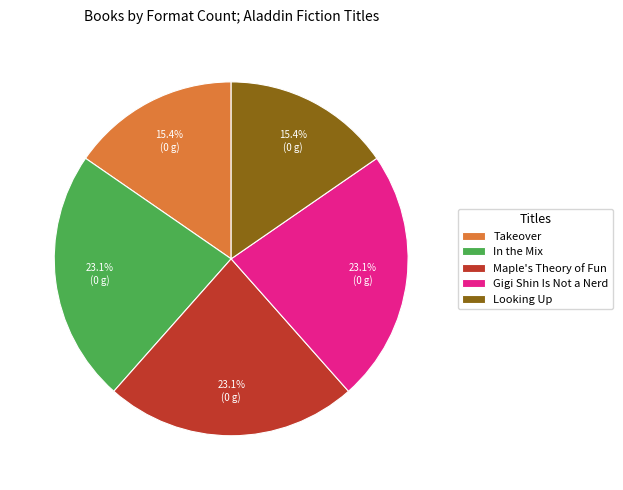

Do Takeover and In the Mix together represent more than half of the pie?

No